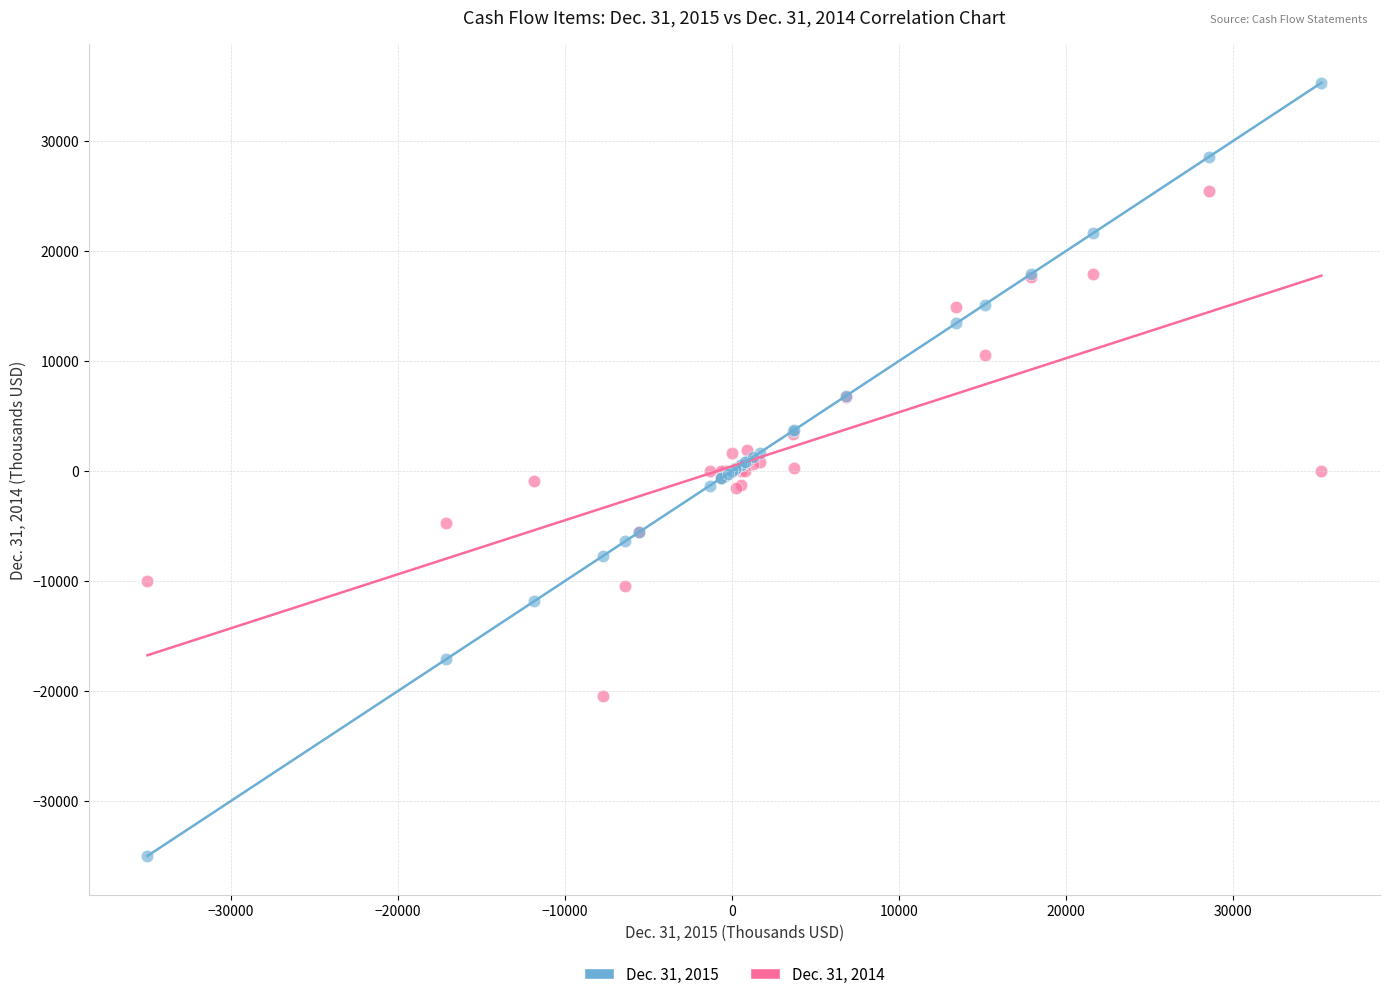

Which series contains the lowest Y value?

Dec. 31, 2015